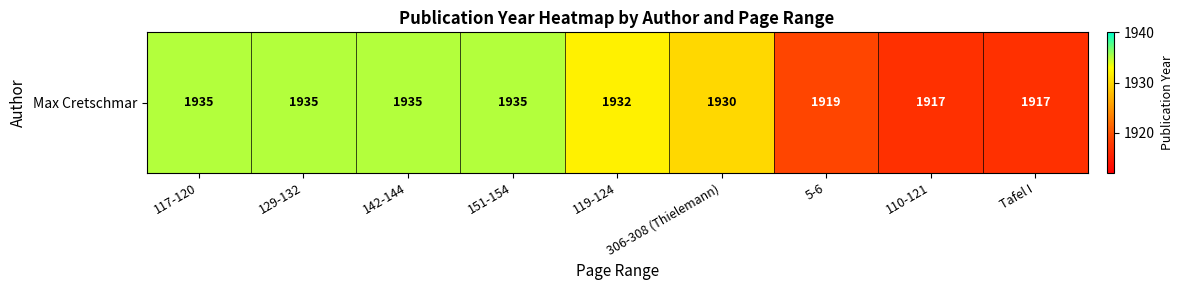

Rank the categories by value from lowest to highest.

110-121, Tafel I, 5-6, 306-308 (Thielemann), 119-124, 117-120, 129-132, 142-144, 151-154